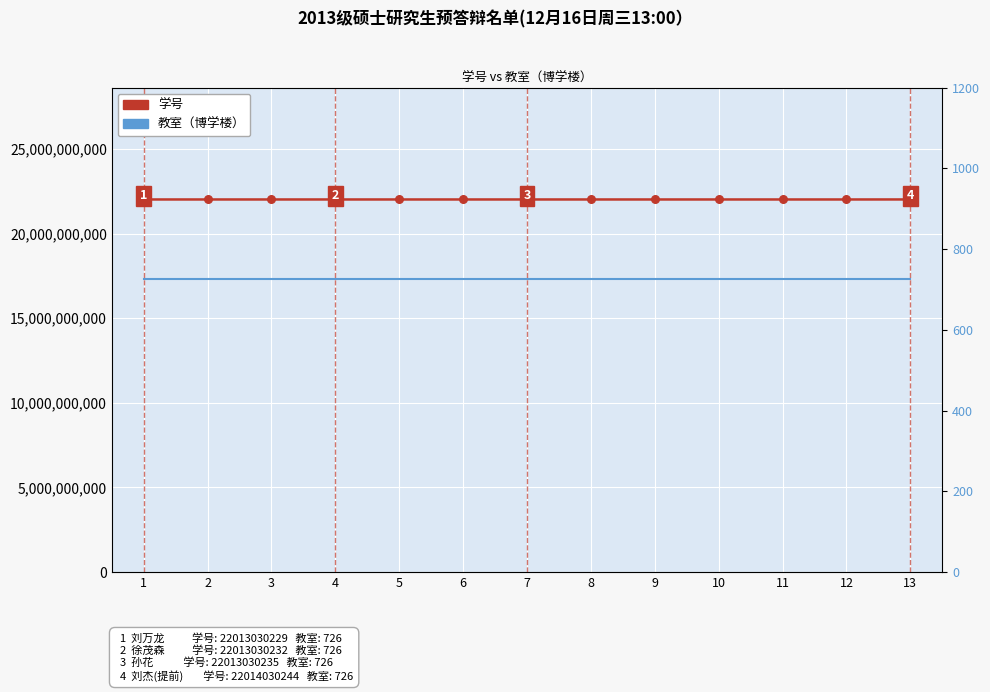

Which series has the largest total across all categories?

学号